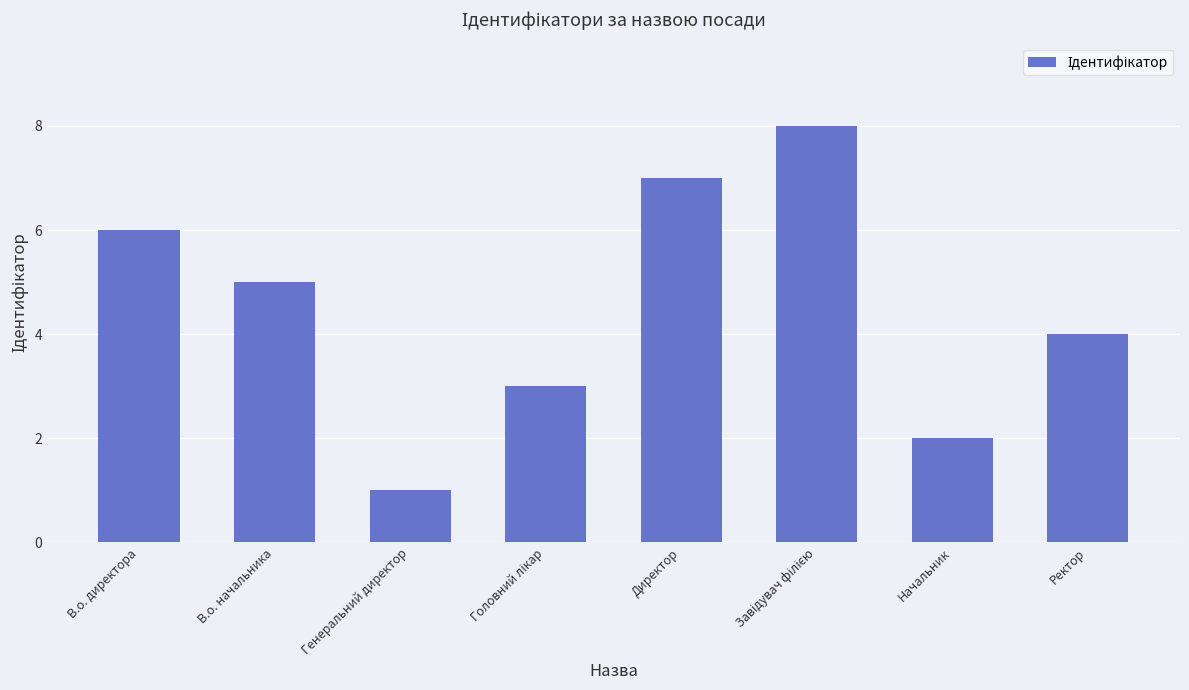

What is the maximum value shown in the chart?

8